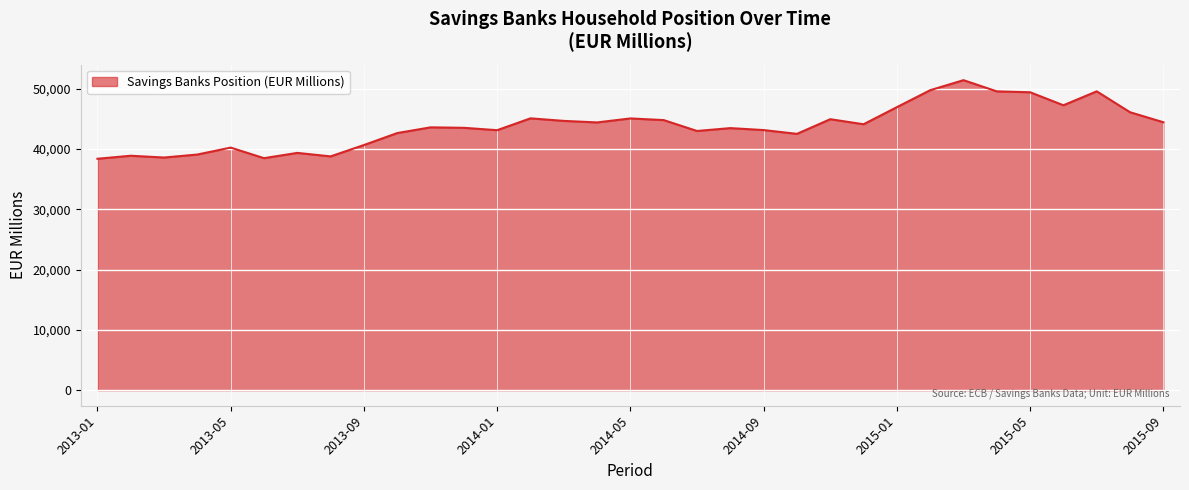

What is the difference between the maximum and second lowest values?

12938